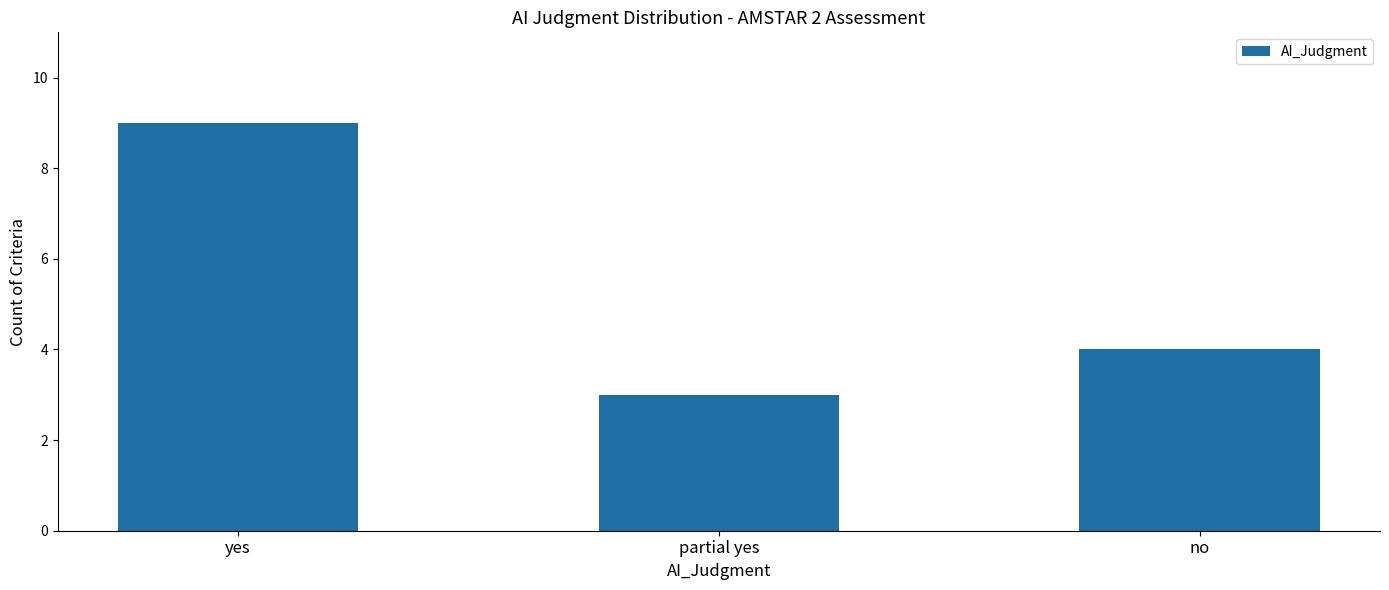

At which label does the data first exceed 4?

yes